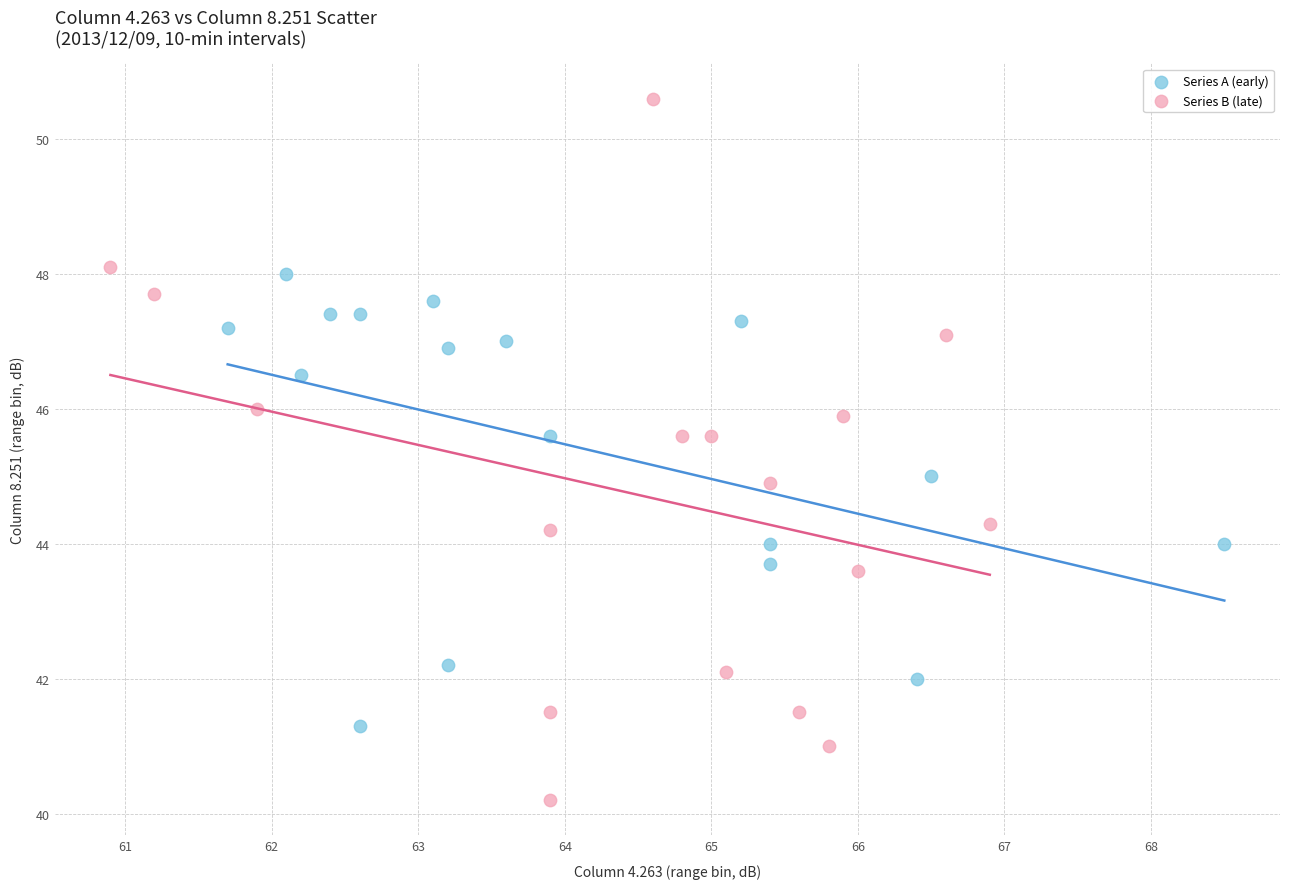

Which series has the largest Y range (max minus min)?

Series B (late)